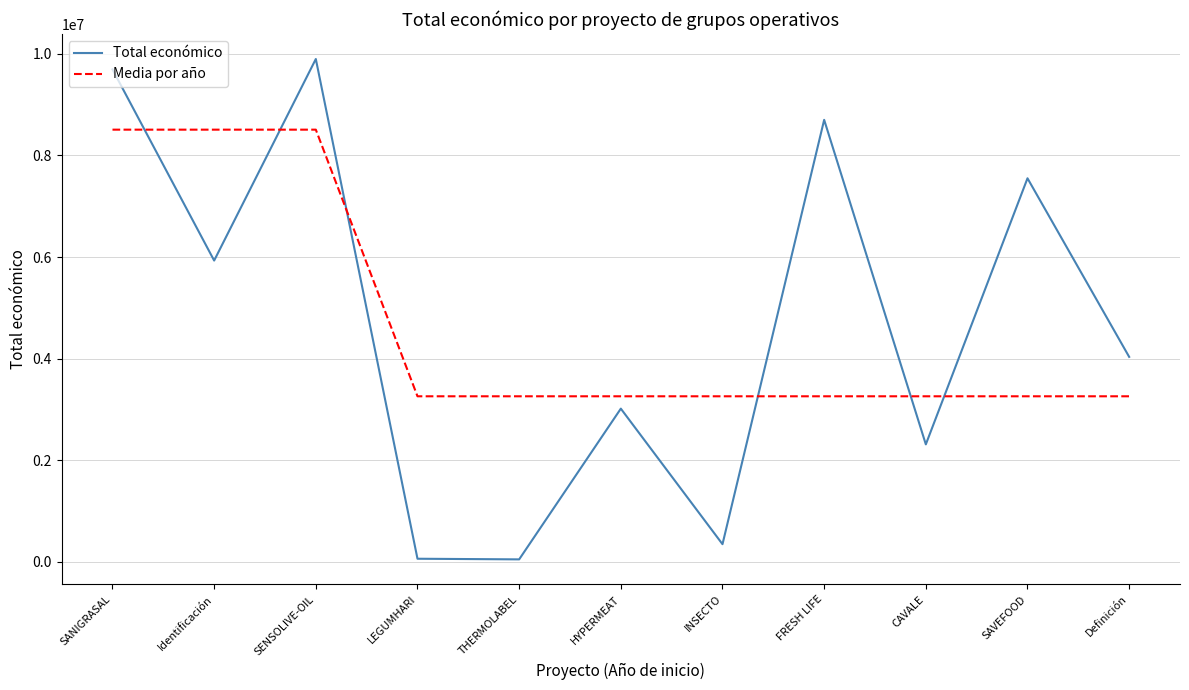

What is the maximum value shown in the chart?

9900193.0